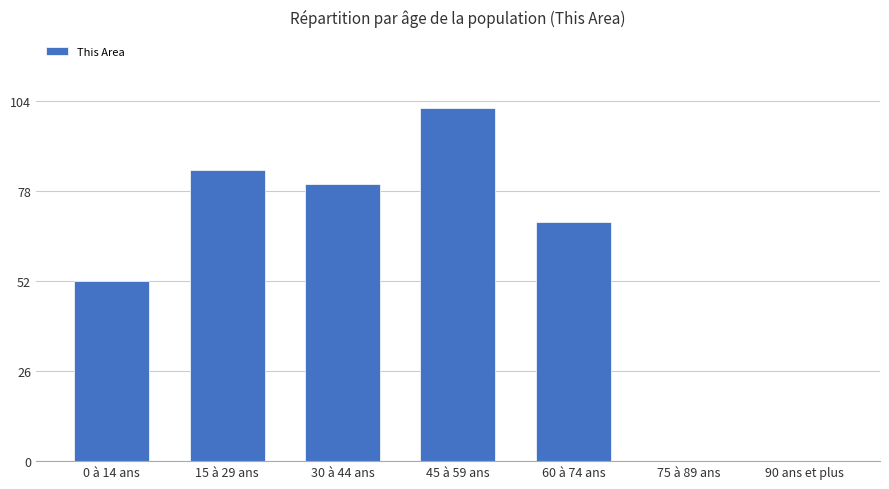

At which category does the chart reach its peak across all series?

45 à 59 ans